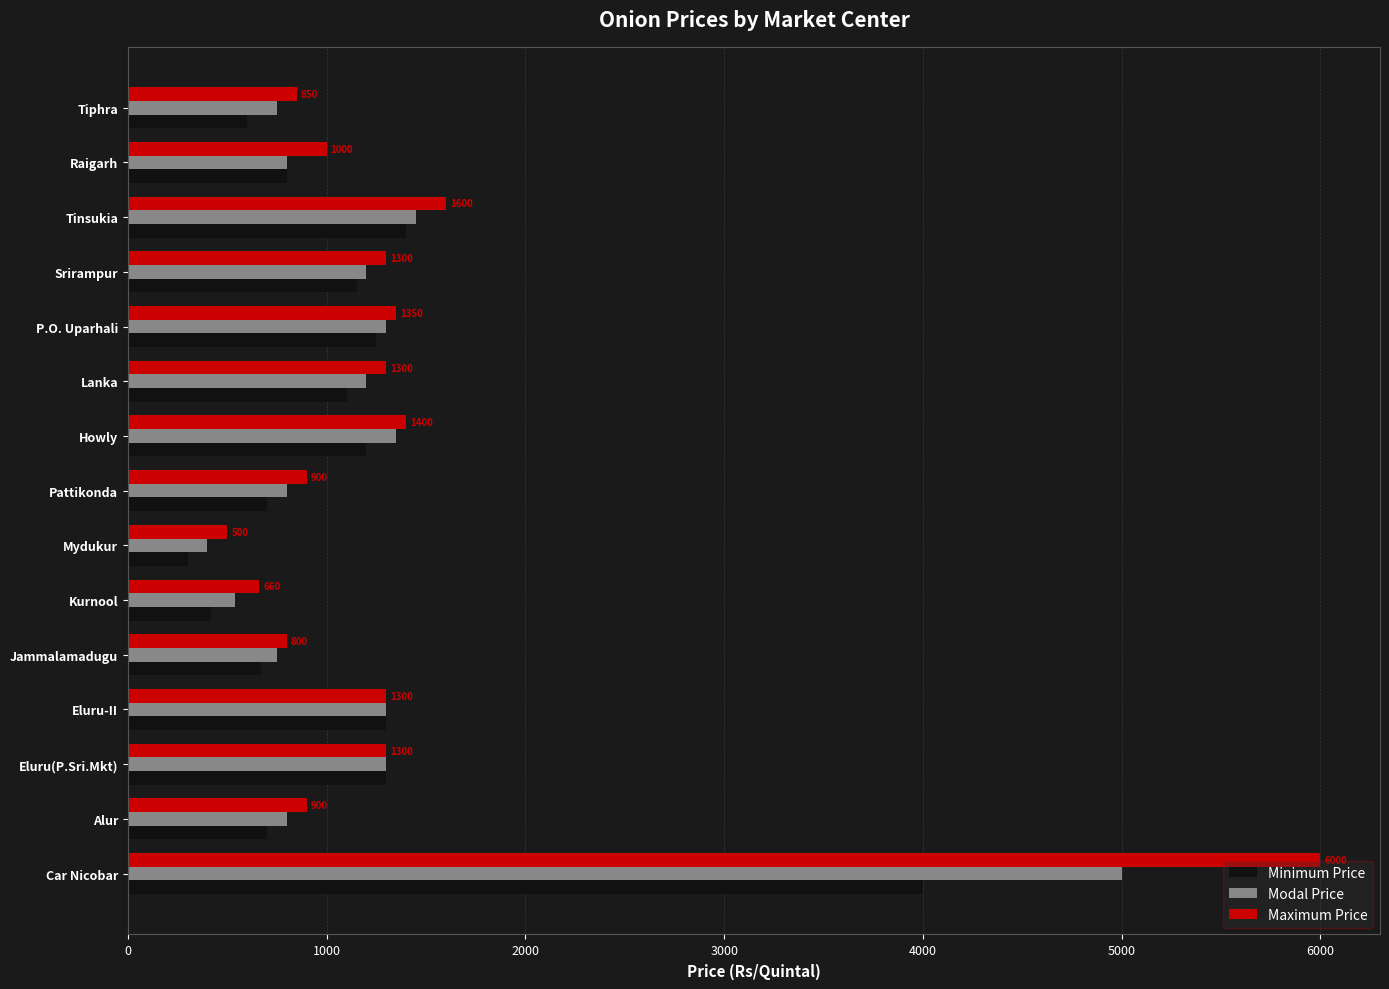

What is the total value across all series at Tinsukia?

4450